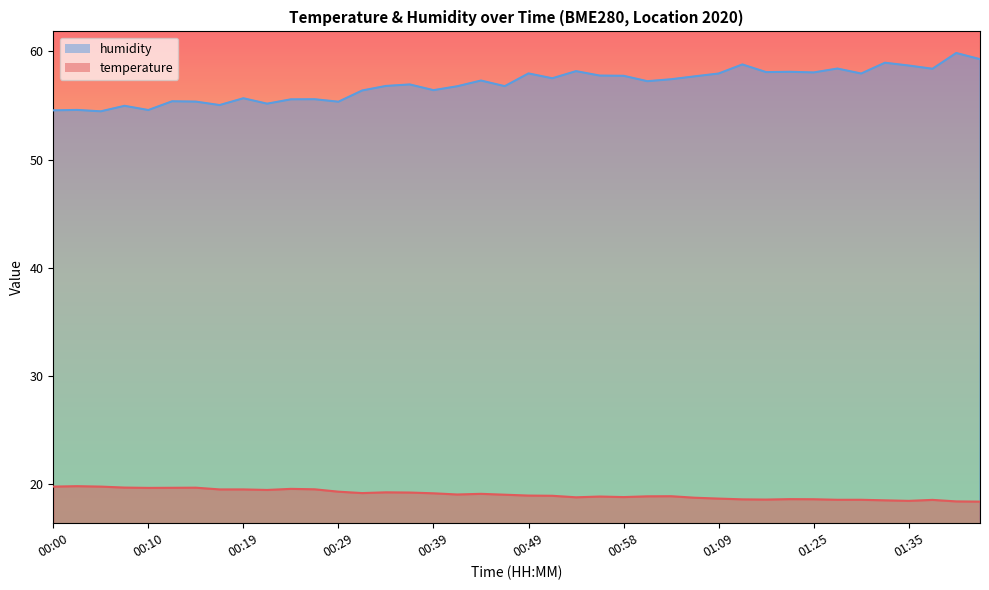

Reading left to right, extract all data points from this chart.

temperature: 00:00=19.7	00:02=19.8	00:05=19.7	00:07=19.6	00:10=19.6	00:12=19.6	00:15=19.6	00:17=19.5	00:19=19.5	00:22=19.4	00:24=19.5	00:27=19.5	00:29=19.2	00:32=19.1	00:34=19.2	00:36=19.2	00:39=19.1	00:41=19.0	00:44=19.1	00:46=19.0	00:49=18.9	00:51=18.9	00:53=18.7	00:56=18.8	00:58=18.8	01:01=18.8	01:03=18.8	01:06=18.7	01:09=18.6	01:17=18.5	01:19=18.5	01:22=18.6	01:25=18.6	01:27=18.5	01:30=18.5	01:32=18.4	01:35=18.4	01:37=18.5	01:40=18.4	01:42=18.3
humidity: 00:00=54.5	00:02=54.6	00:05=54.5	00:07=55.0	00:10=54.6	00:12=55.4	00:15=55.4	00:17=55.0	00:19=55.7	00:22=55.2	00:24=55.6	00:27=55.6	00:29=55.4	00:32=56.4	00:34=56.8	00:36=57.0	00:39=56.4	00:41=56.8	00:44=57.3	00:46=56.8	00:49=58.0	00:51=57.5	00:53=58.2	00:56=57.8	00:58=57.8	01:01=57.2	01:03=57.4	01:06=57.7	01:09=58.0	01:17=58.8	01:19=58.1	01:22=58.1	01:25=58.1	01:27=58.4	01:30=58.0	01:32=59.0	01:35=58.7	01:37=58.4	01:40=59.9	01:42=59.3